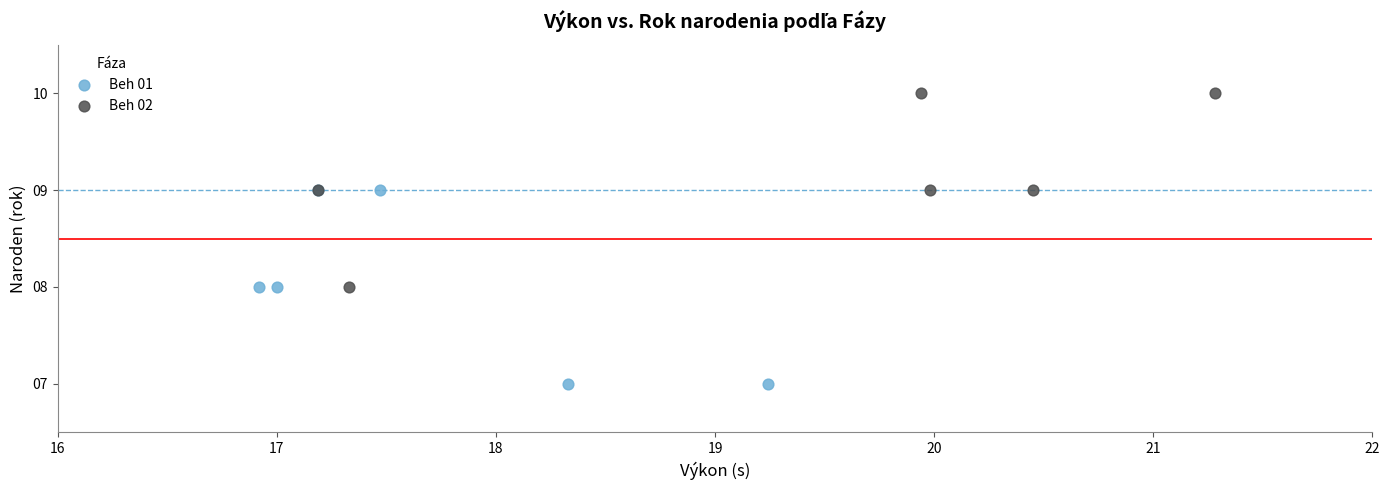

Which series reaches the maximum Y coordinate?

Beh 02